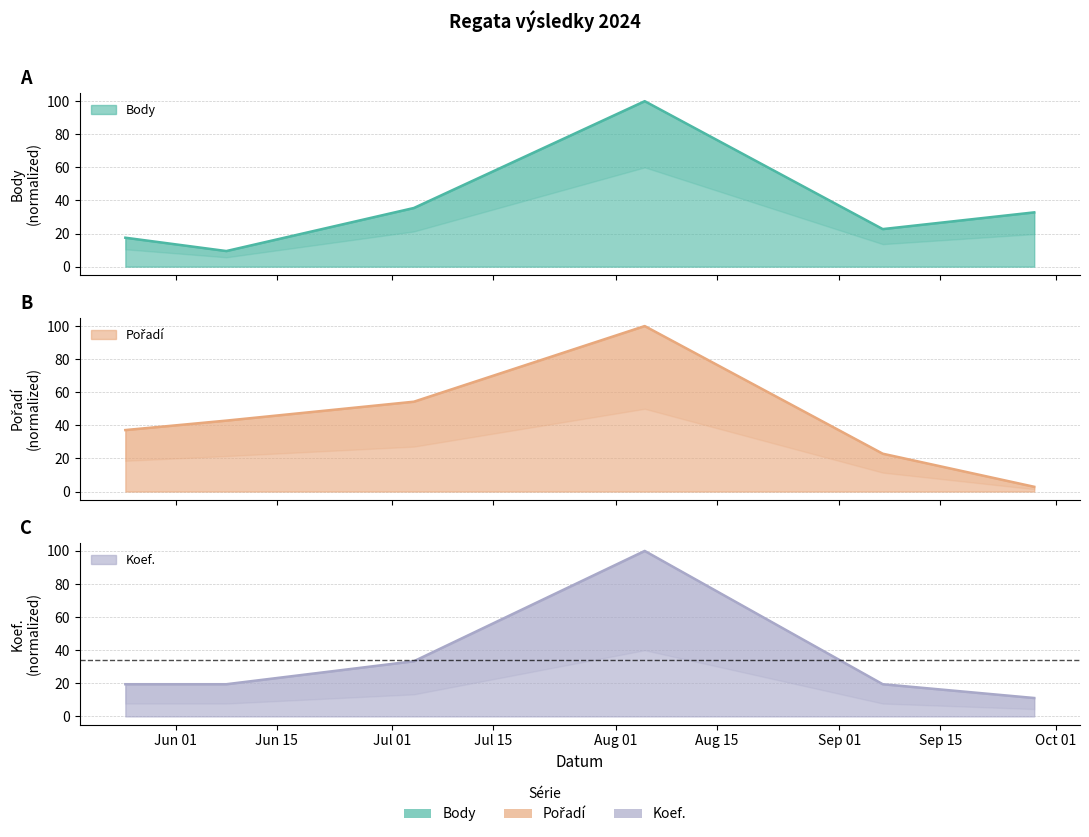

What is the total value across all series at 2024-06-08?

71.7